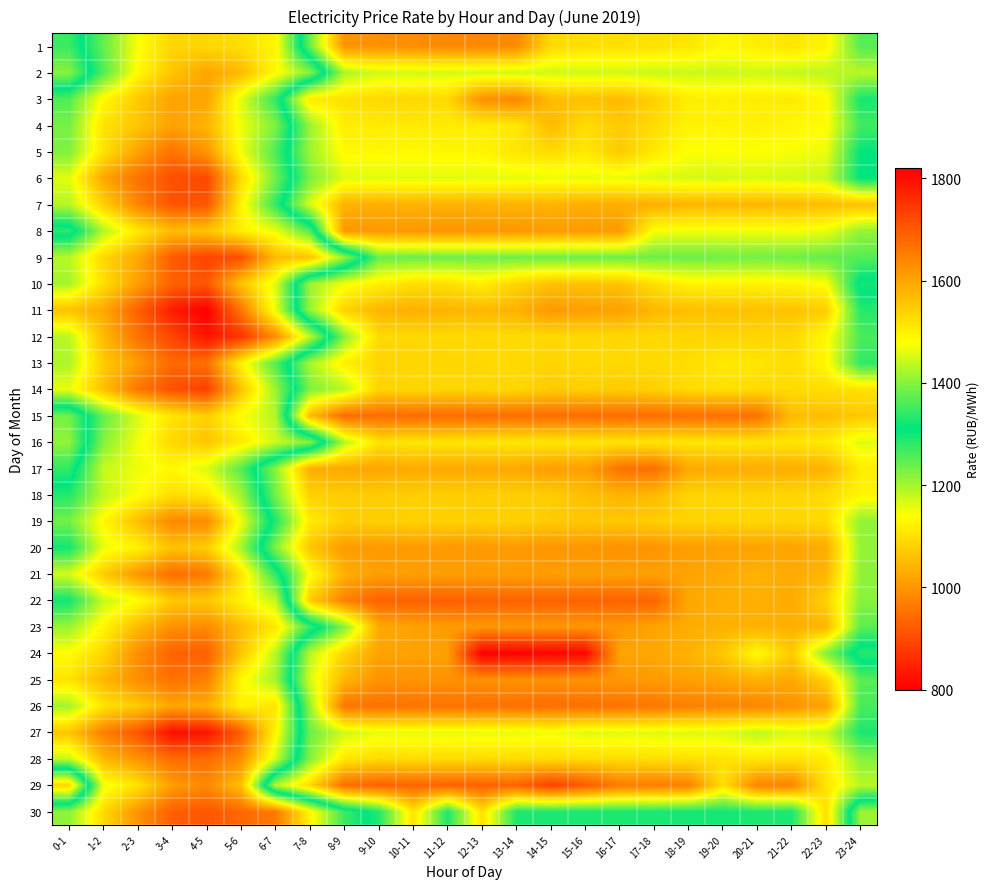

At how many categories does at least one series exceed 1748?

4